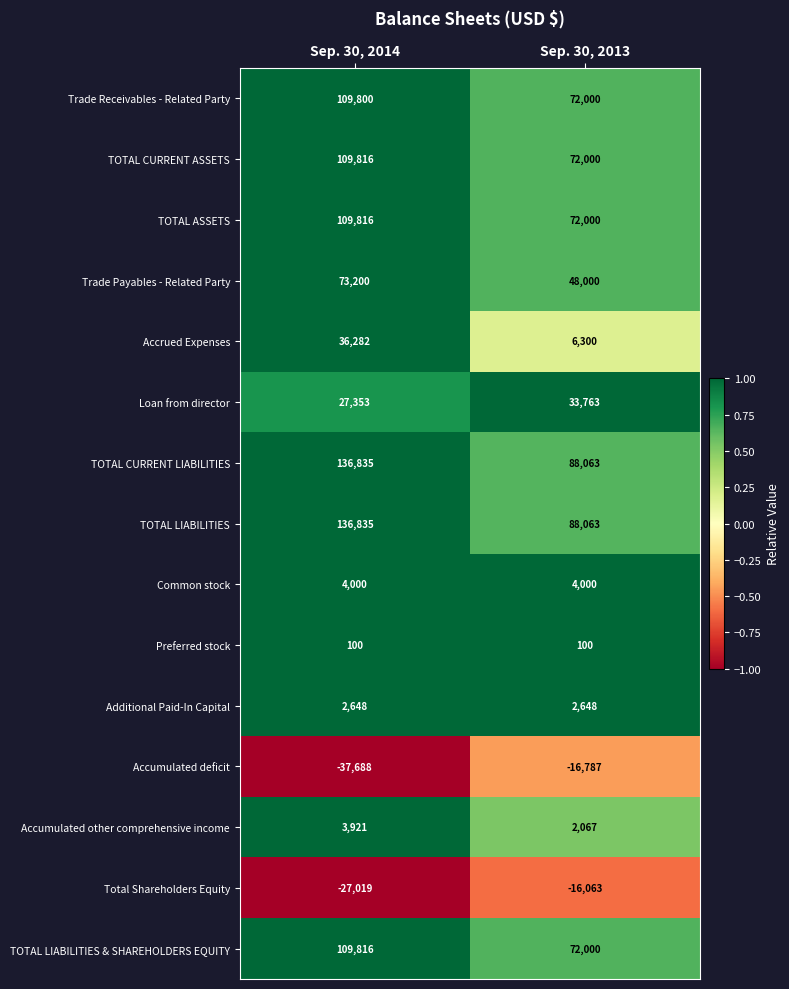

The TOTAL LIABILITIES series shows 88063 at Sep. 30, 2013. True or false?

True